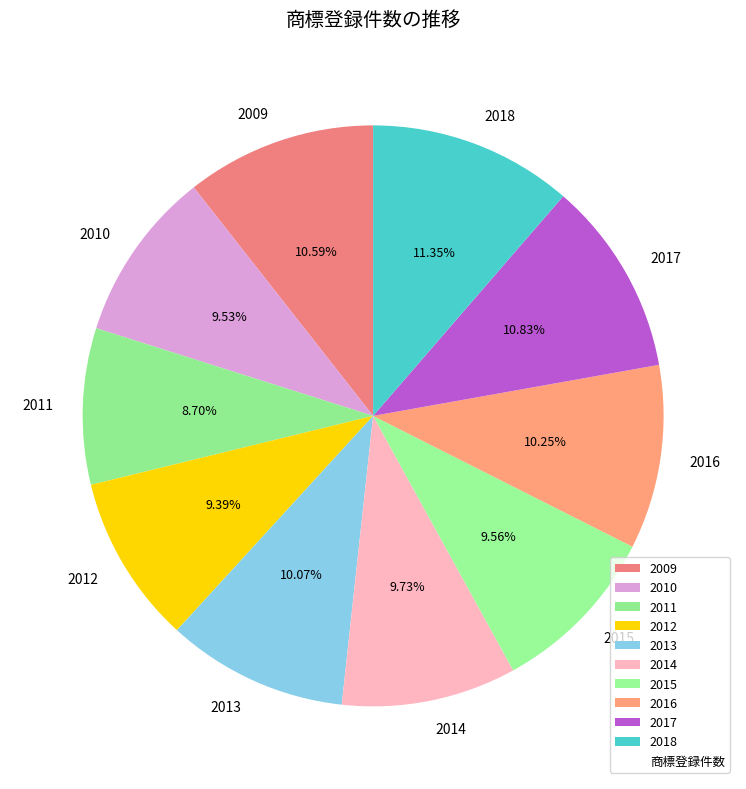

Is it true that 2017 is 11% of the pie?

True